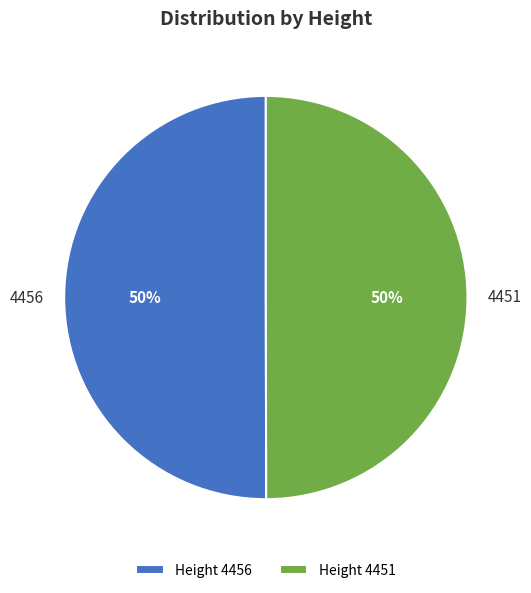

Approximately how many times larger is the value at Height 4451 compared to Height 4456?

1.0